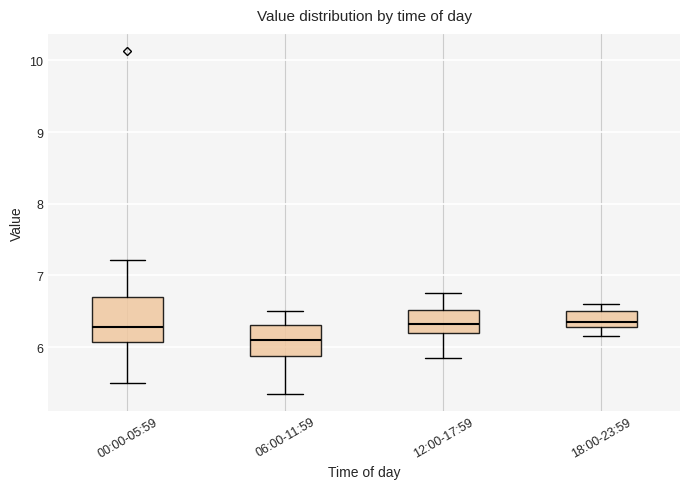

Which box is the tallest, from its lower edge to its upper edge?

00:00-05:59